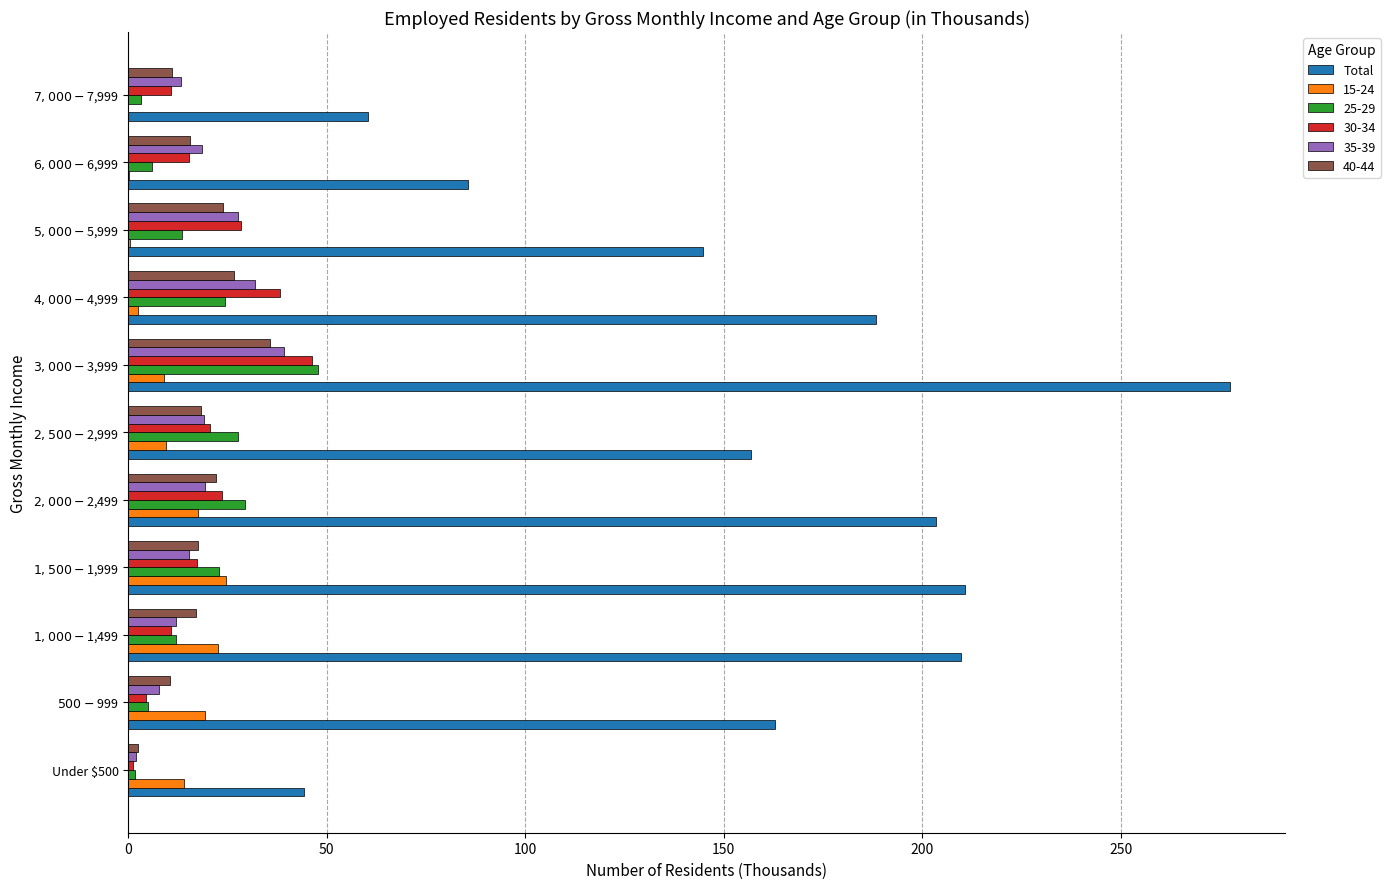

Which category has the highest value across all series?

$3,000-$3,999